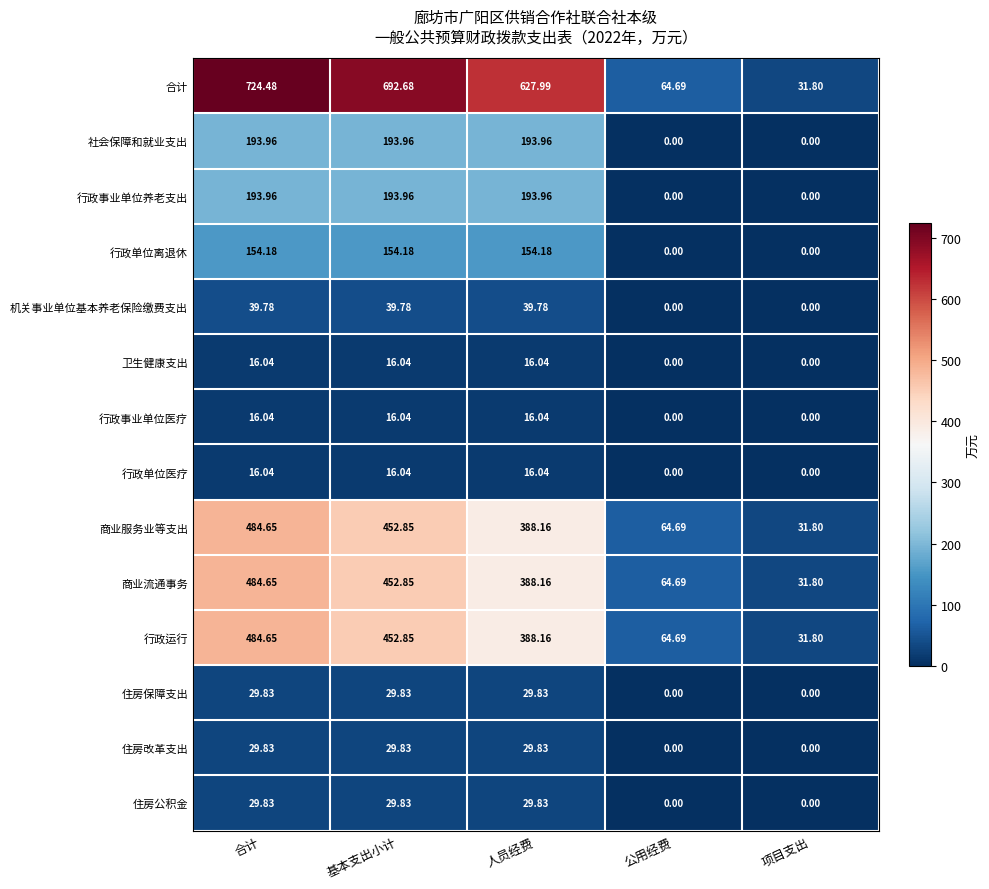

Which series has the largest range (max minus min)?

合计